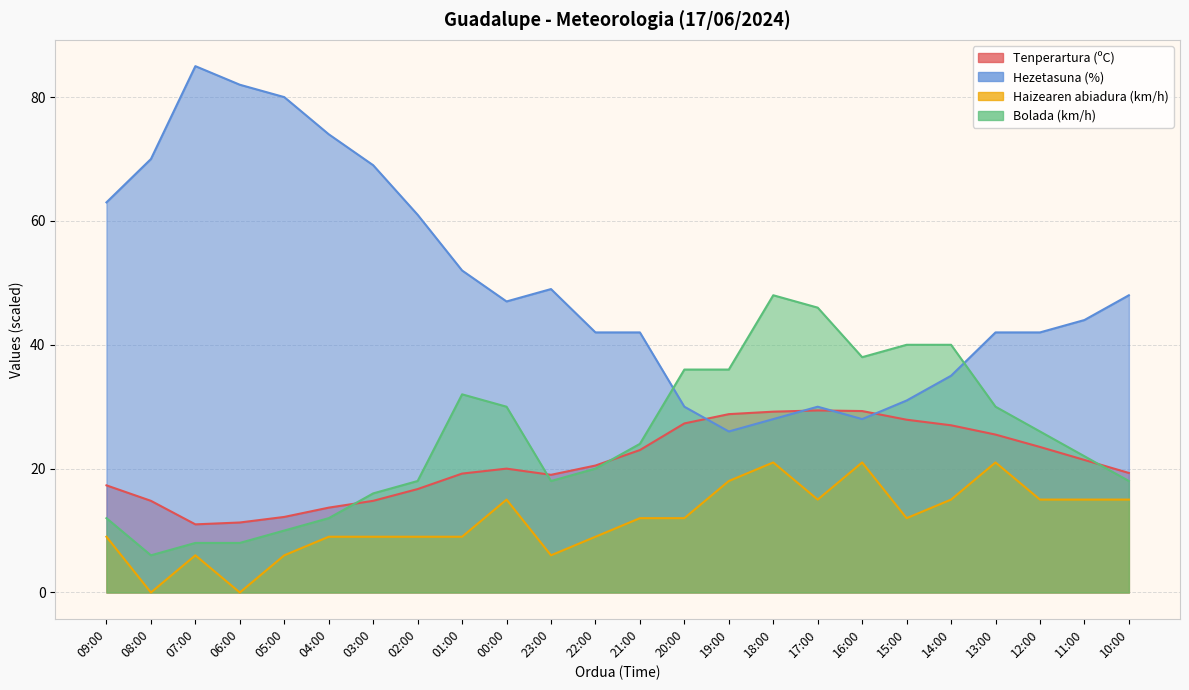

What is the total value across all series at 09:00?

101.3